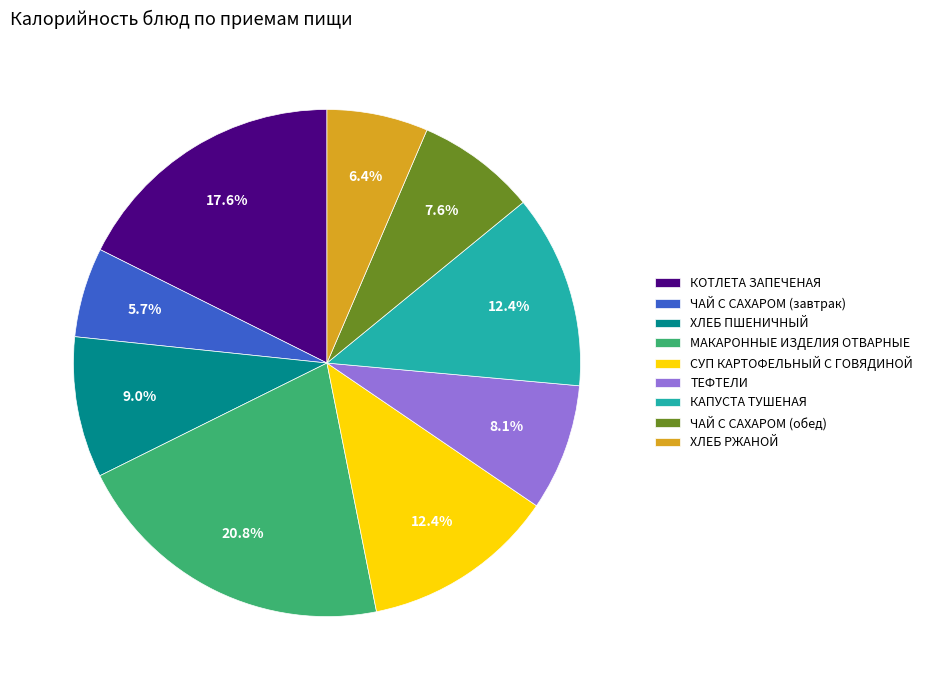

Combined, do СУП КАРТОФЕЛЬНЫЙ С ГОВЯДИНОЙ and ЧАЙ С САХАРОМ (обед) account for over 50%?

No